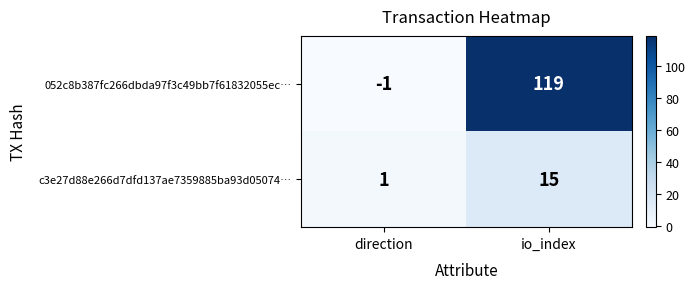

At which category is the sum across all series the highest?

io_index